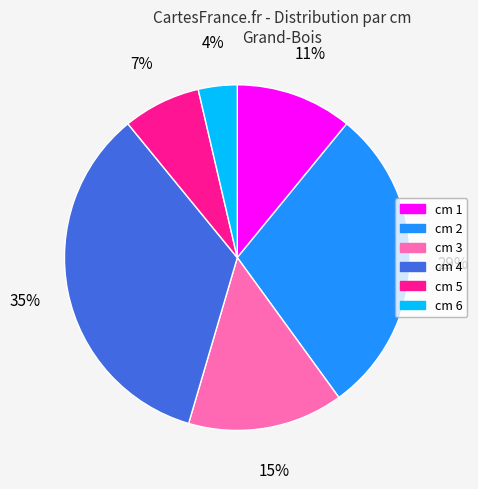

To the nearest percent, what is the difference between the cm 6 and cm 2 slice percentages?

25%